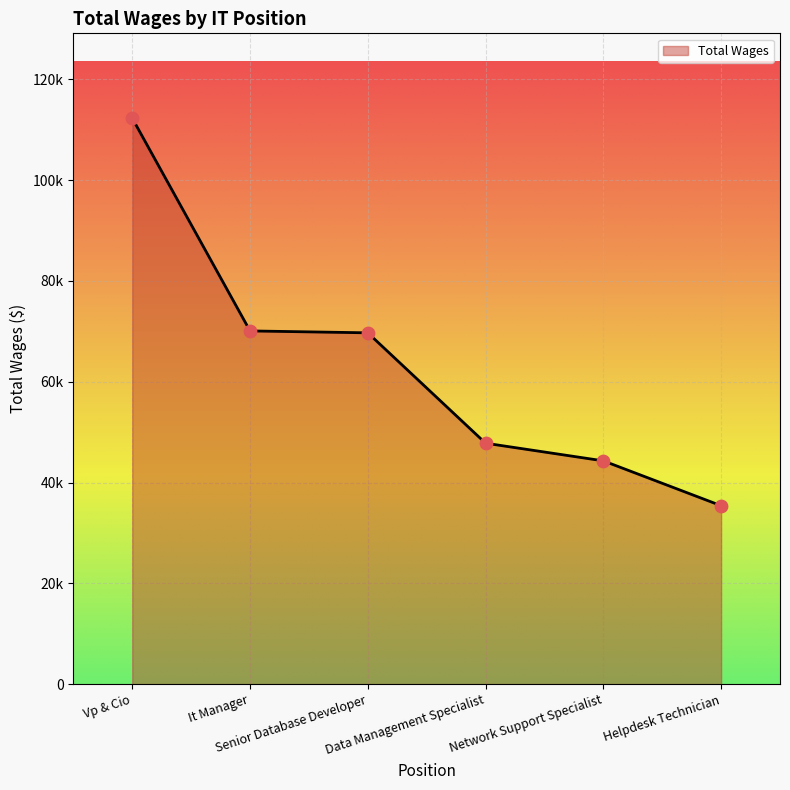

Between Data Management Specialist and Vp & Cio, which is larger?

Vp & Cio